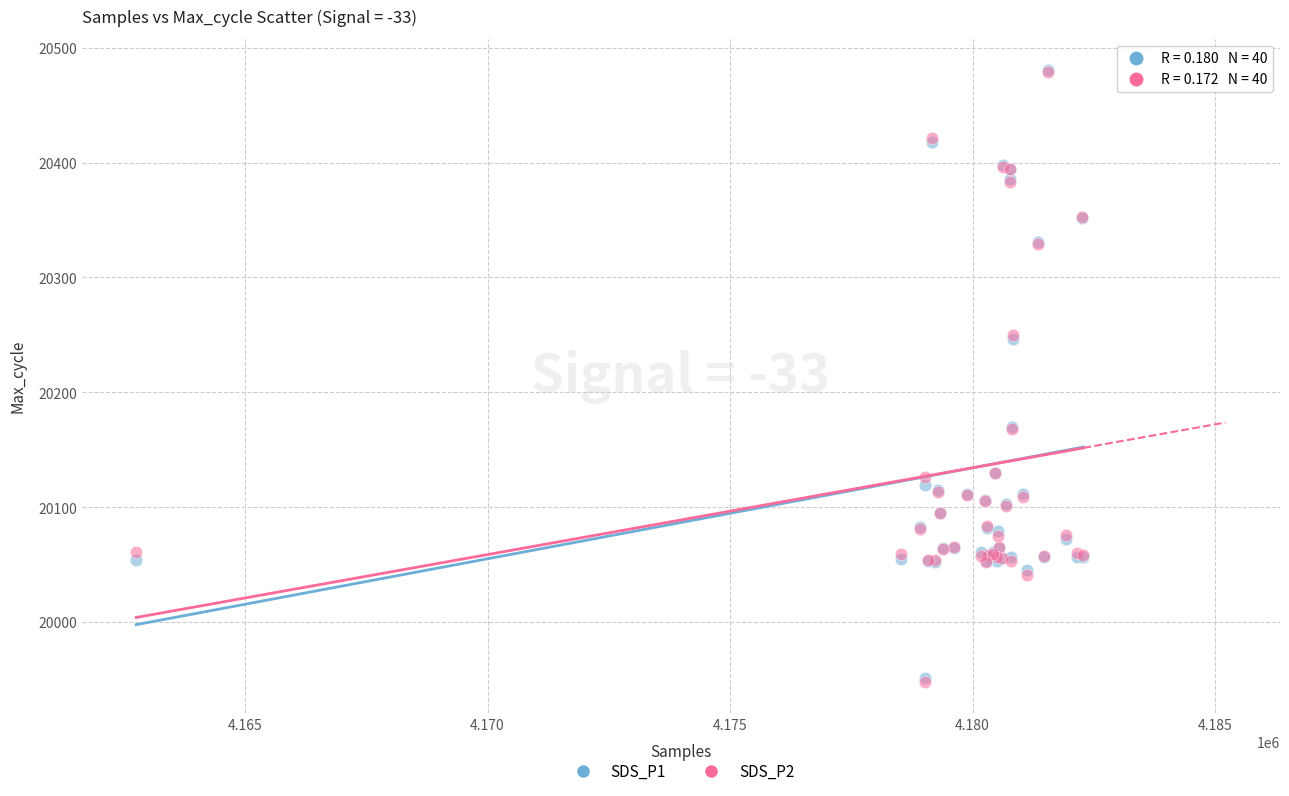

What are all the series names shown in the legend?

SDS_P1, SDS_P2